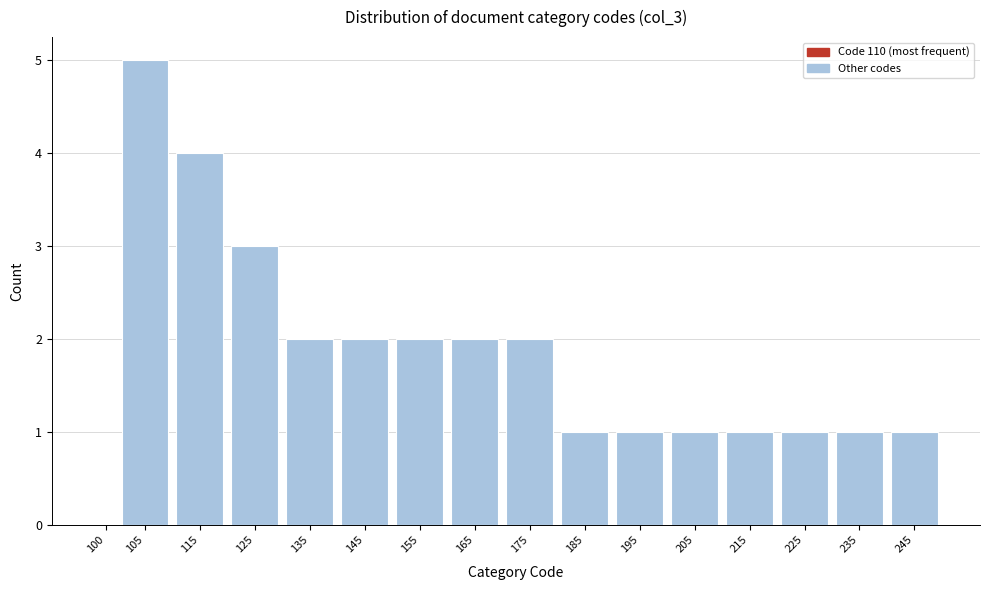

Reading left to right, what are all the values shown in this chart?

100=0	105=5	115=4	125=3	135=2	145=2	155=2	165=2	175=2	185=1	195=1	205=1	215=1	225=1	235=1	245=1